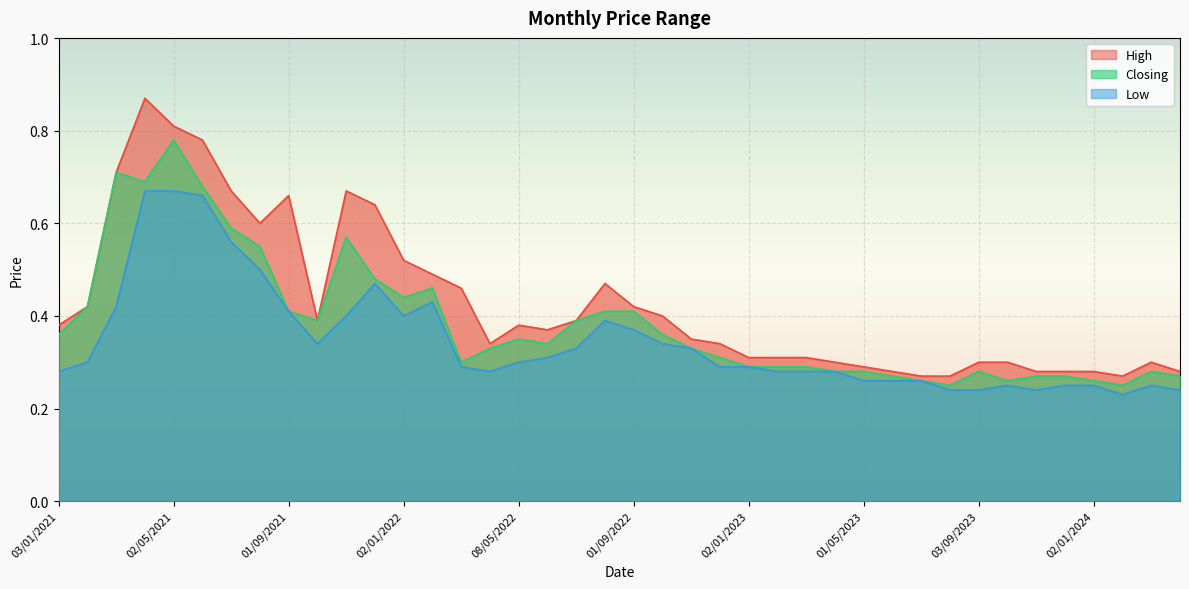

True or false: Closing has a value of 0.1 at 03/09/2023.

False